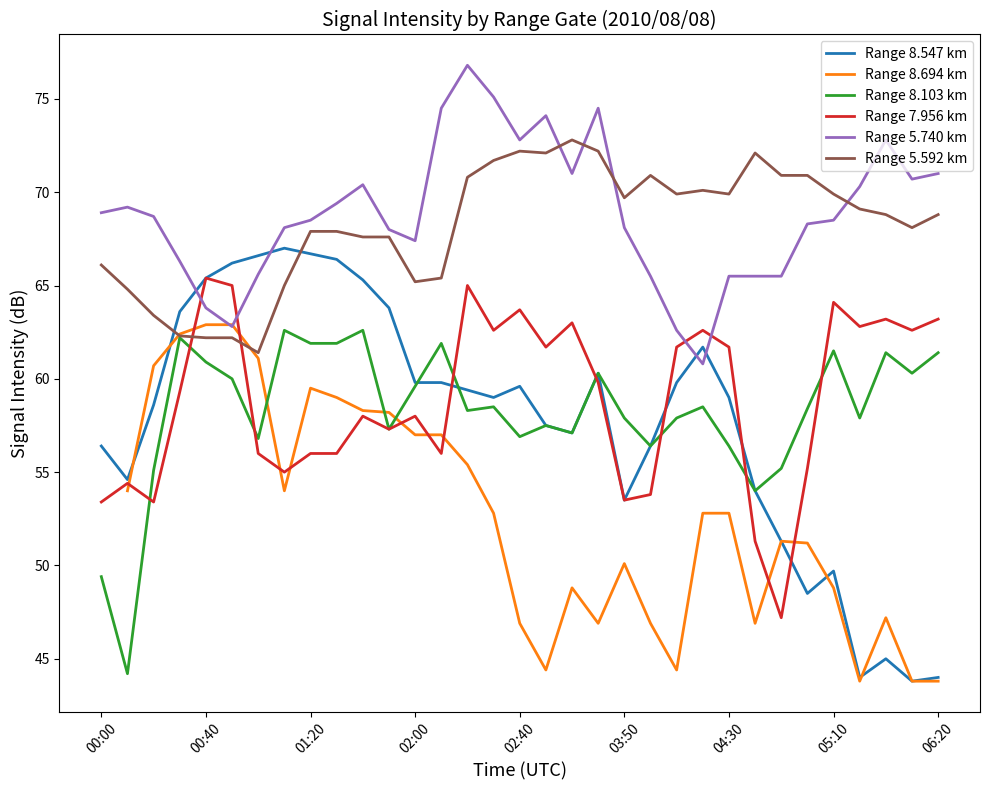

What is the value of the Range 8.103 km point at the 24th from the left?

58.5